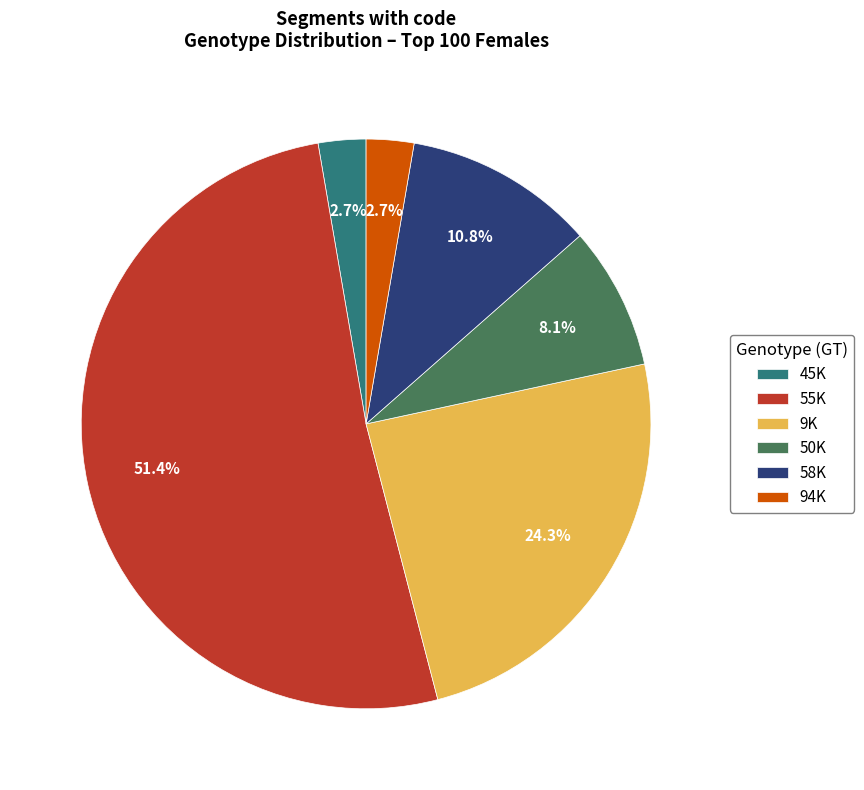

Which slice is the largest?

55K